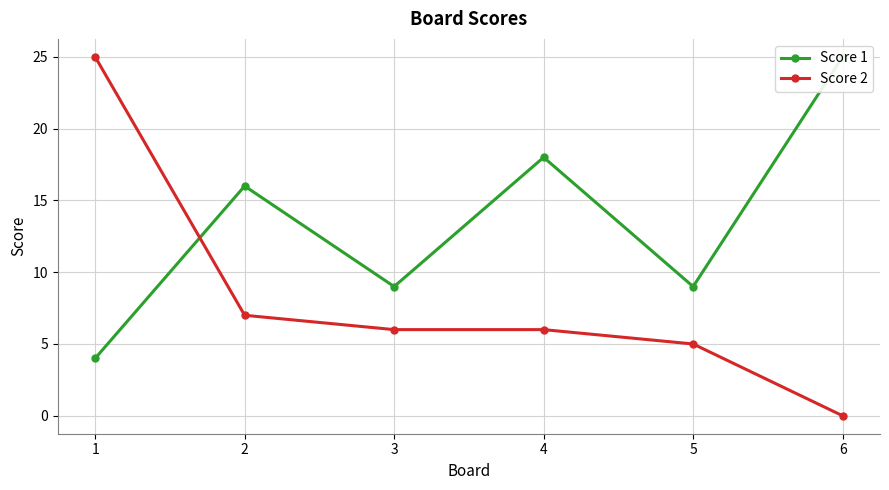

What is the difference between the maximum and minimum values in the Score 1 series?

21